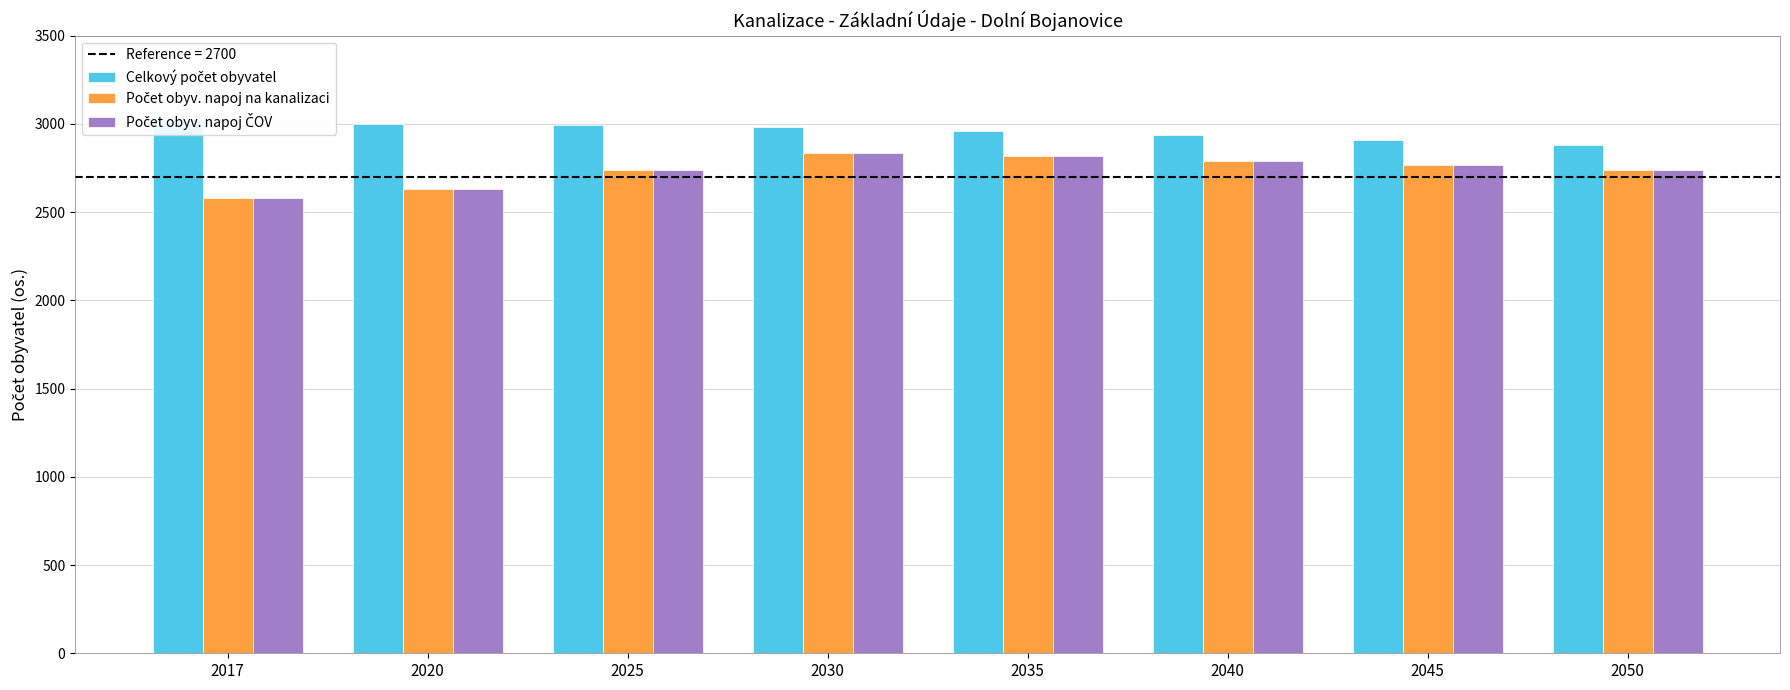

What is the minimum value for Celkový počet obyvatel?

2881